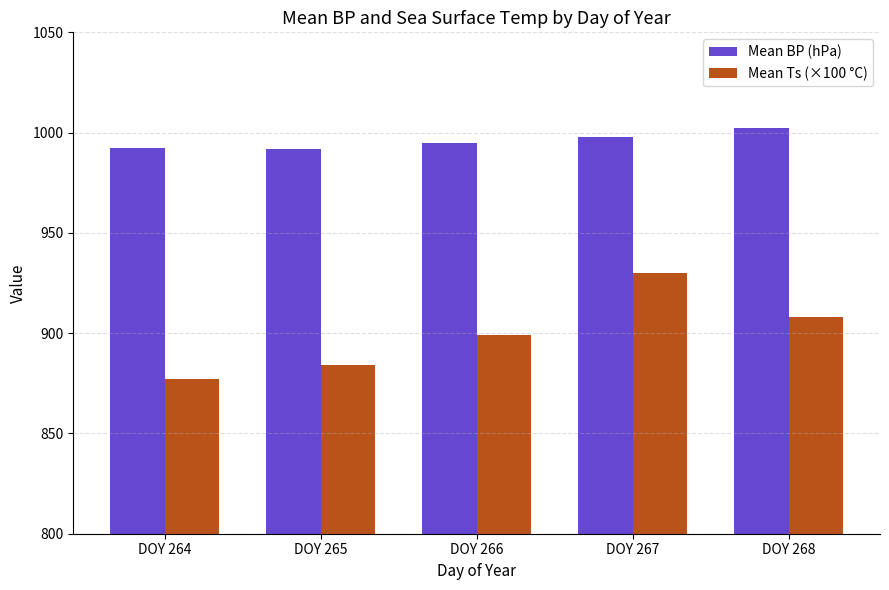

Is the value of Mean Ts (×100 °C) at DOY 266 greater than the value of Mean BP (hPa) at DOY 267?

No